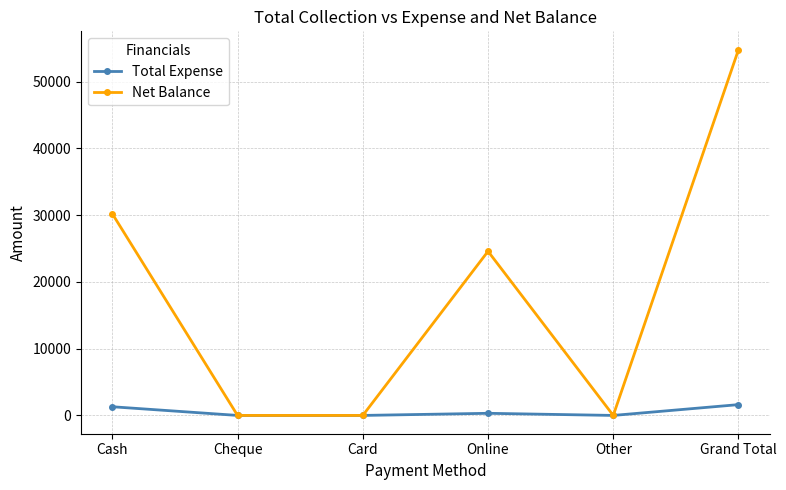

At Grand Total, list the series in order from smallest to largest.

Total Expense, Net Balance